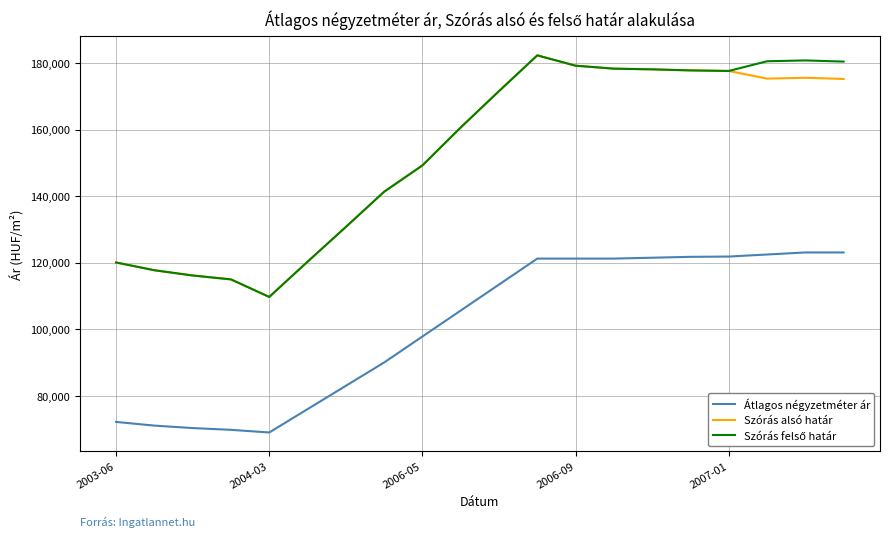

What is the minimum value shown in the chart?

69047